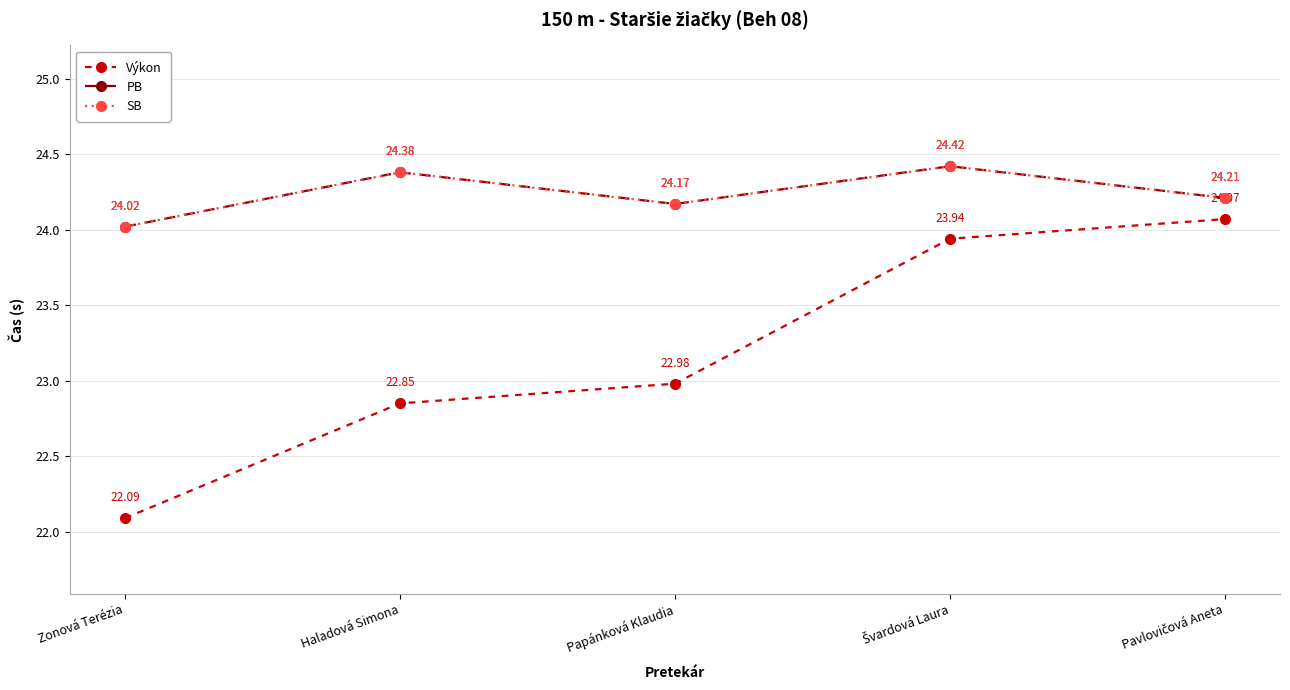

Does the chart display data point markers on the line(s)?

Yes